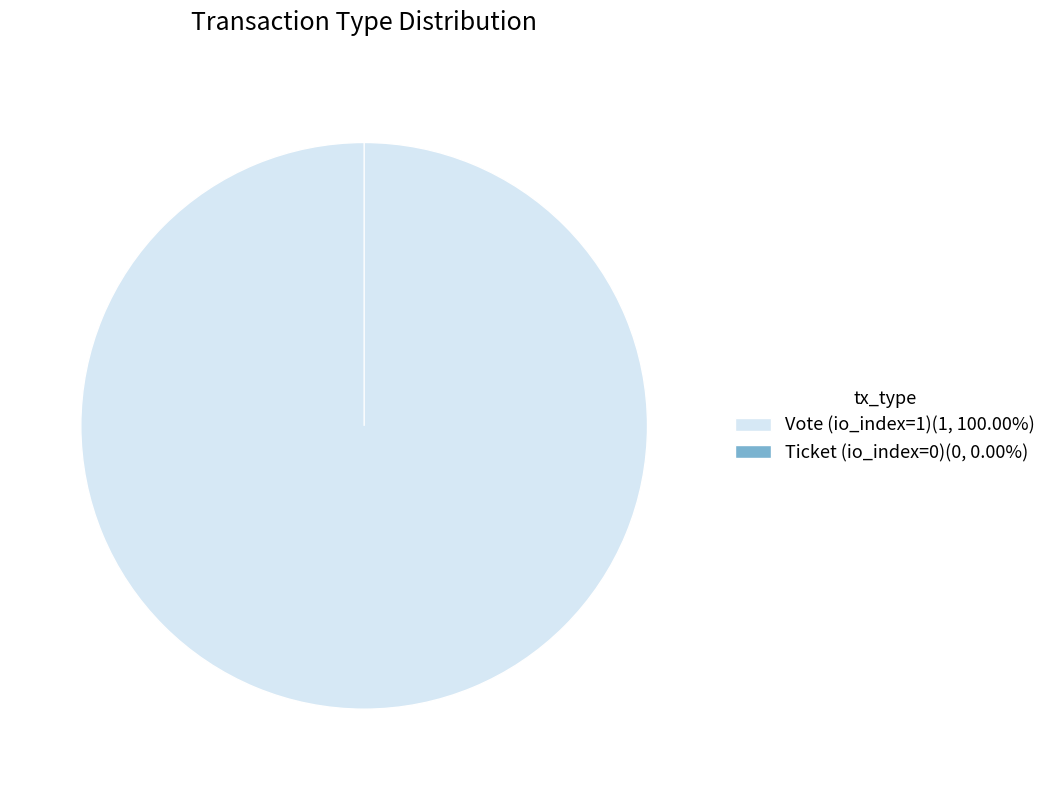

Does any single category account for the majority?

Yes